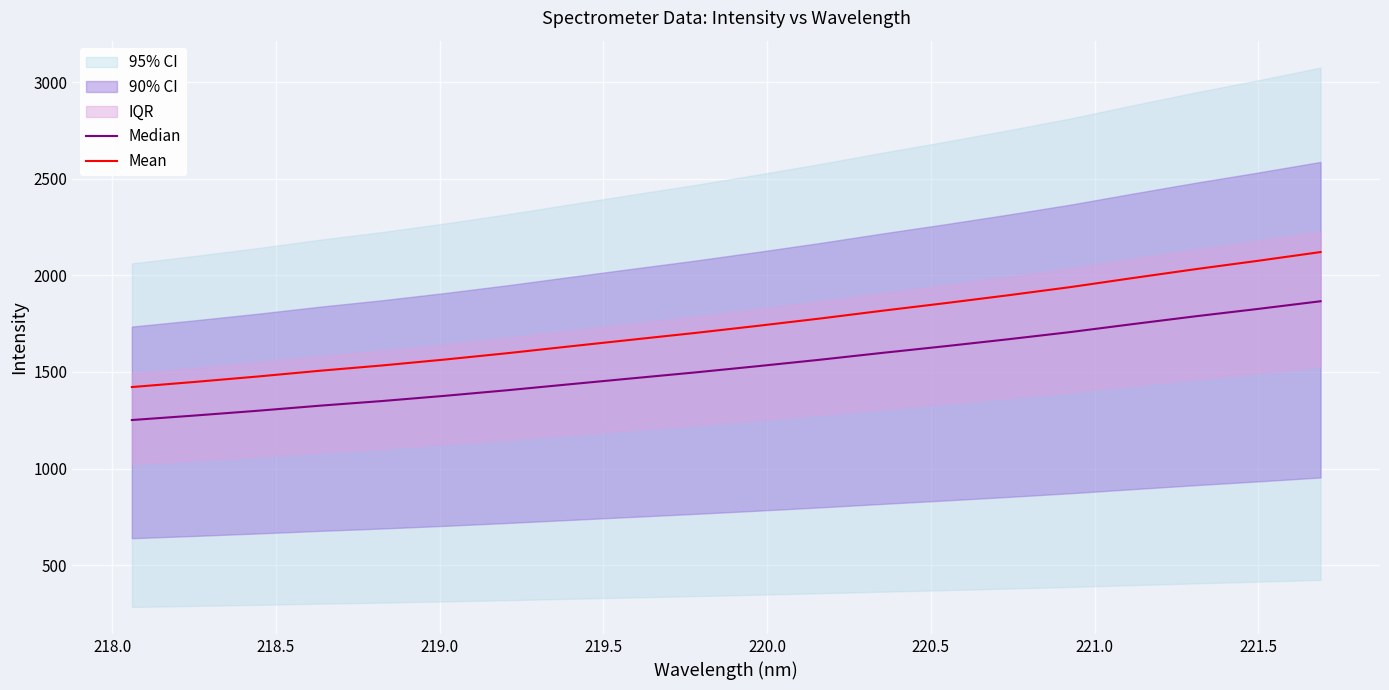

How many data points in Median are above 1529?

10